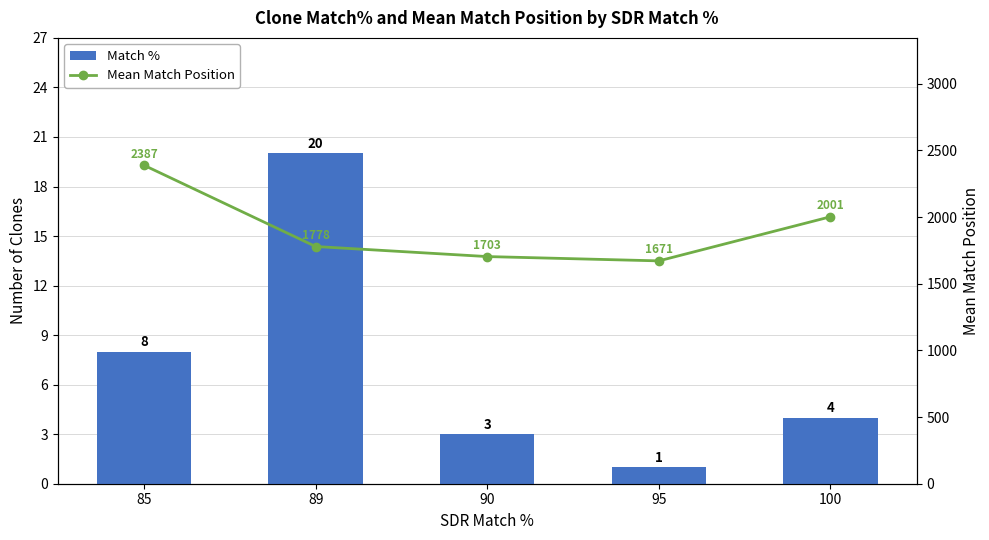

Reading left to right, list all the values displayed in this chart.

Match %: 8.0	20.0	3.0	1.0	4.0
Mean Match Position: 2387.9	1778.7	1703.3	1671.0	2001.8